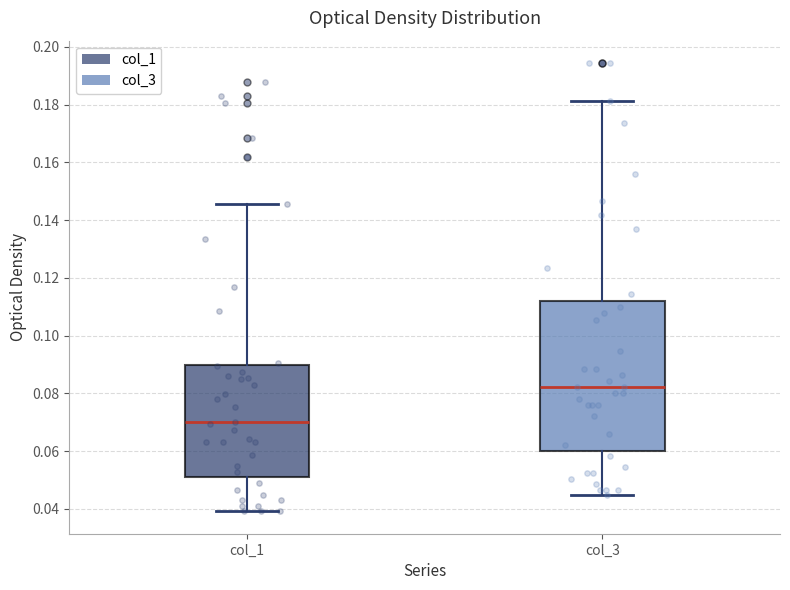

Where does the lower whisker of the box for col_3 end on the y-axis? The values are not printed on the chart, so give them approximately, as read against the axis.

0.044